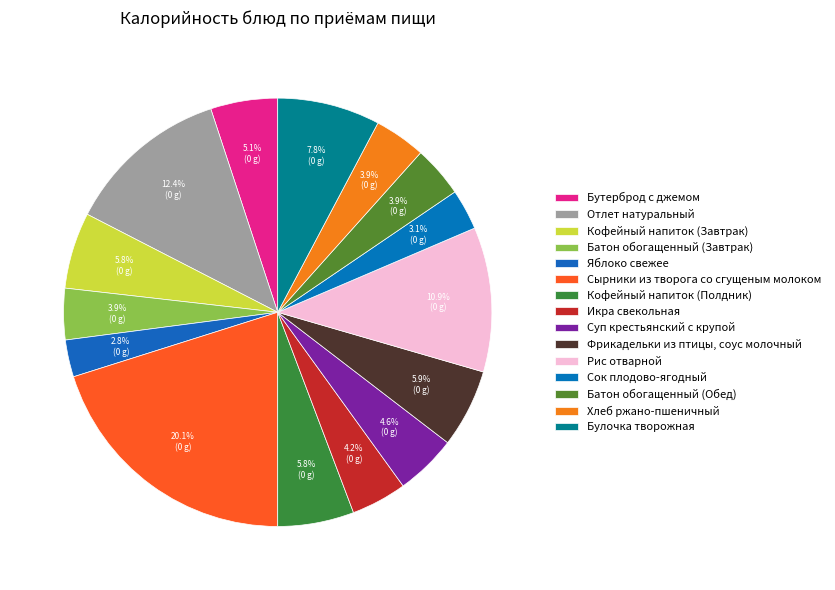

Does Кофейный напиток (Завтрак) represent more than half of the total?

No